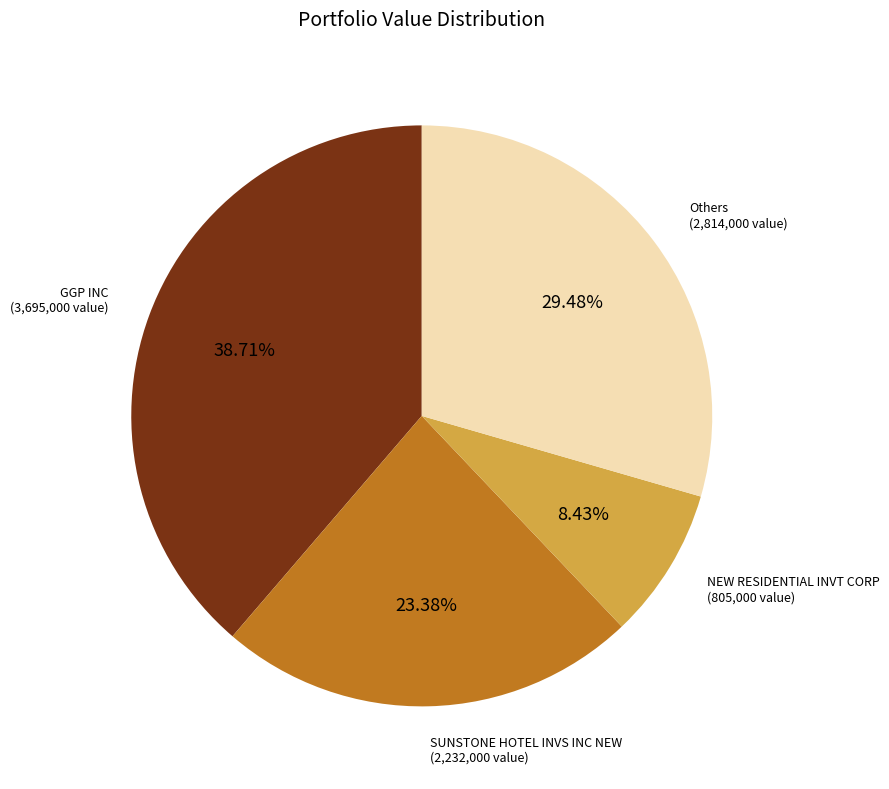

Is there a majority slice in this chart?

No